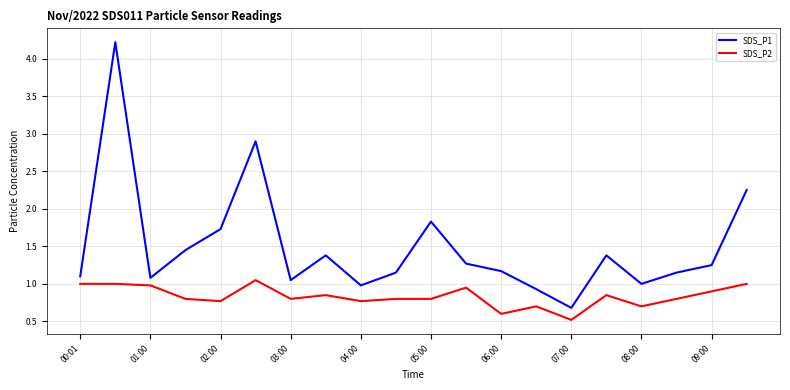

What is the difference between the maximum and minimum values in the SDS_P2 series?

0.5